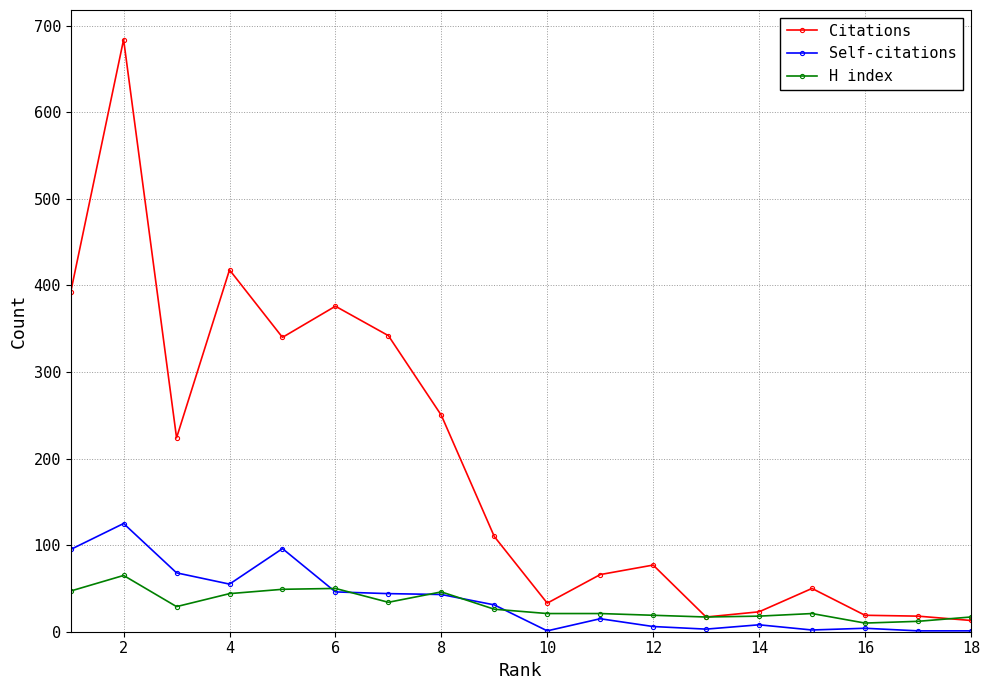

Rank the series by their maximum value, from lowest to highest.

H index, Self-citations, Citations